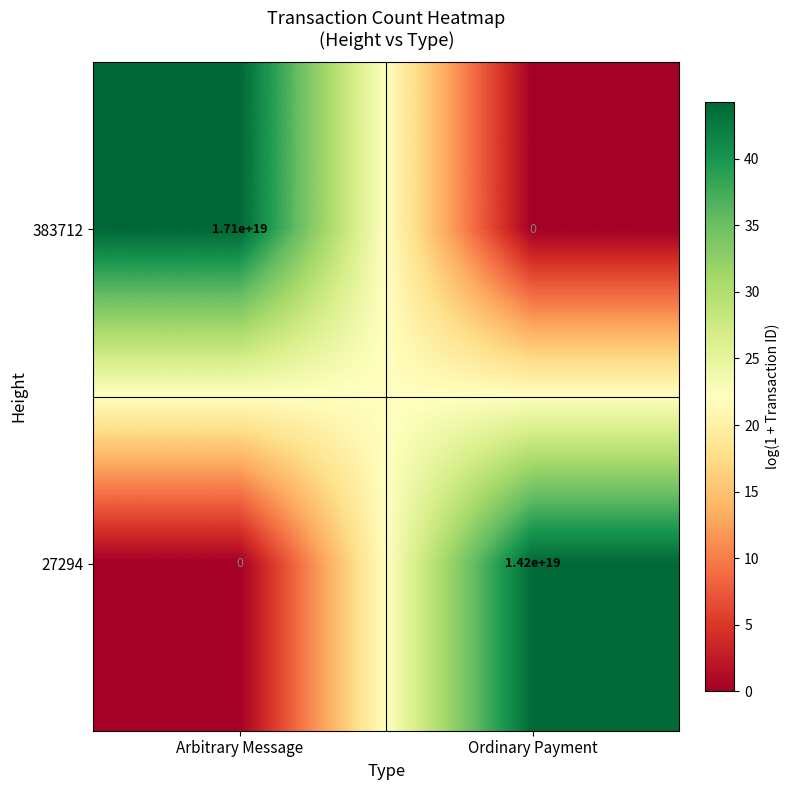

How many distinct data groups are displayed?

2